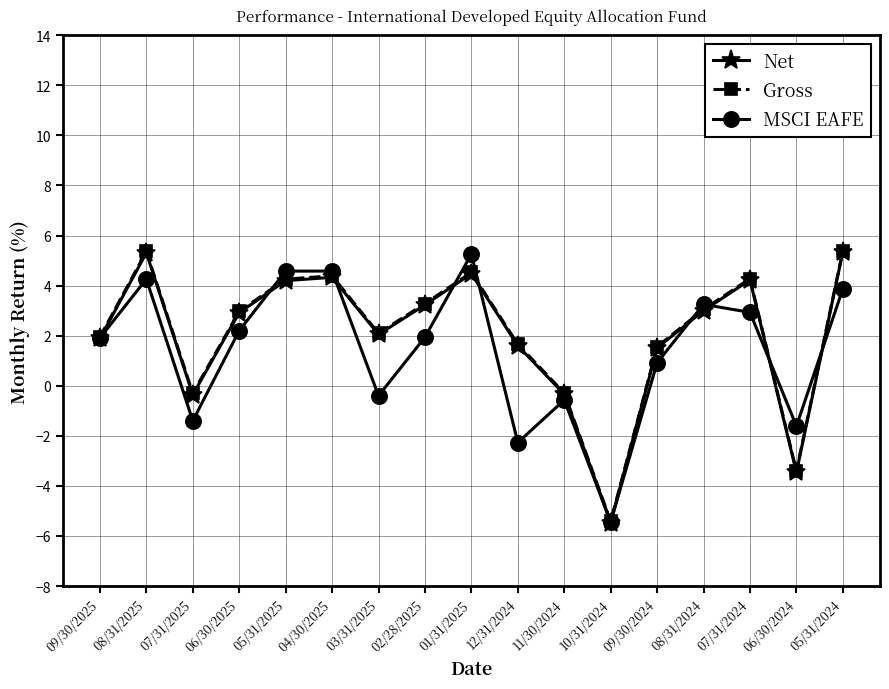

What are all the series names shown in the legend?

Net, Gross, MSCI EAFE